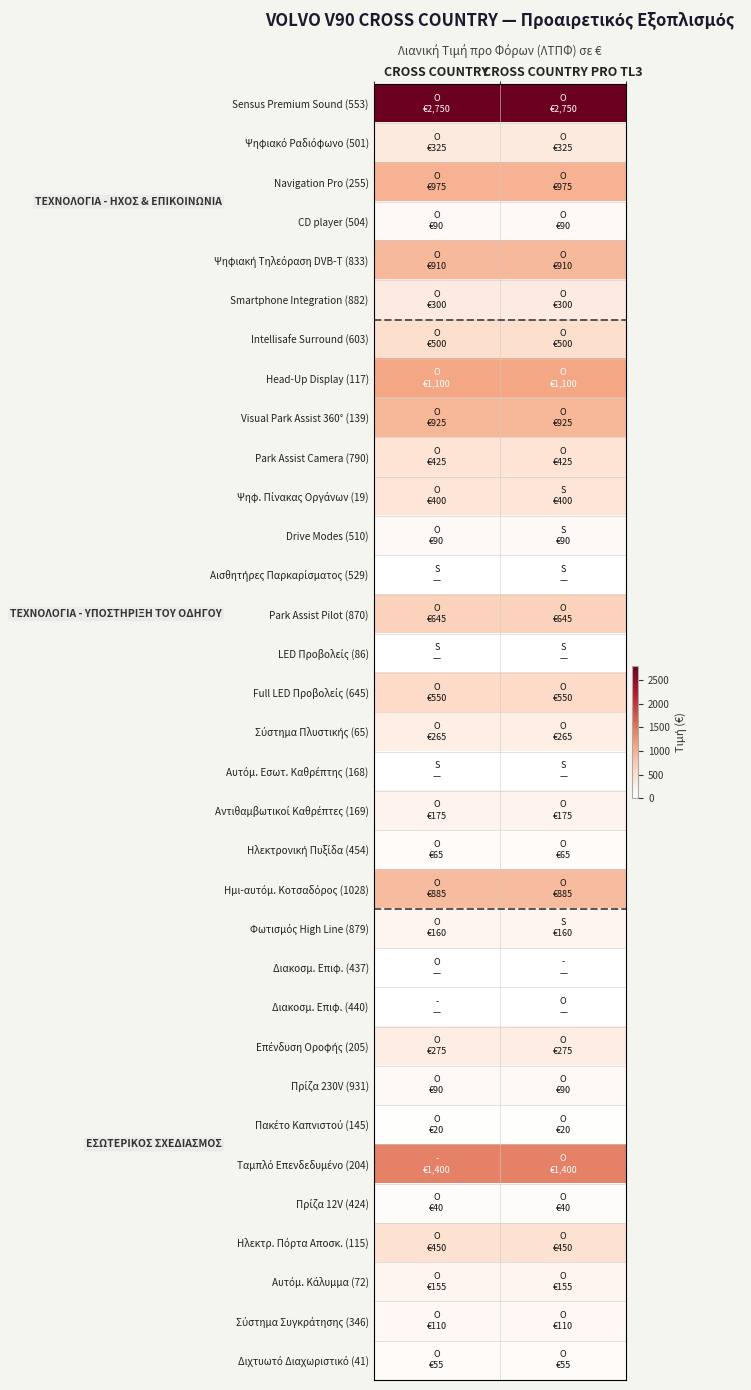

How many series are shown in this chart?

33